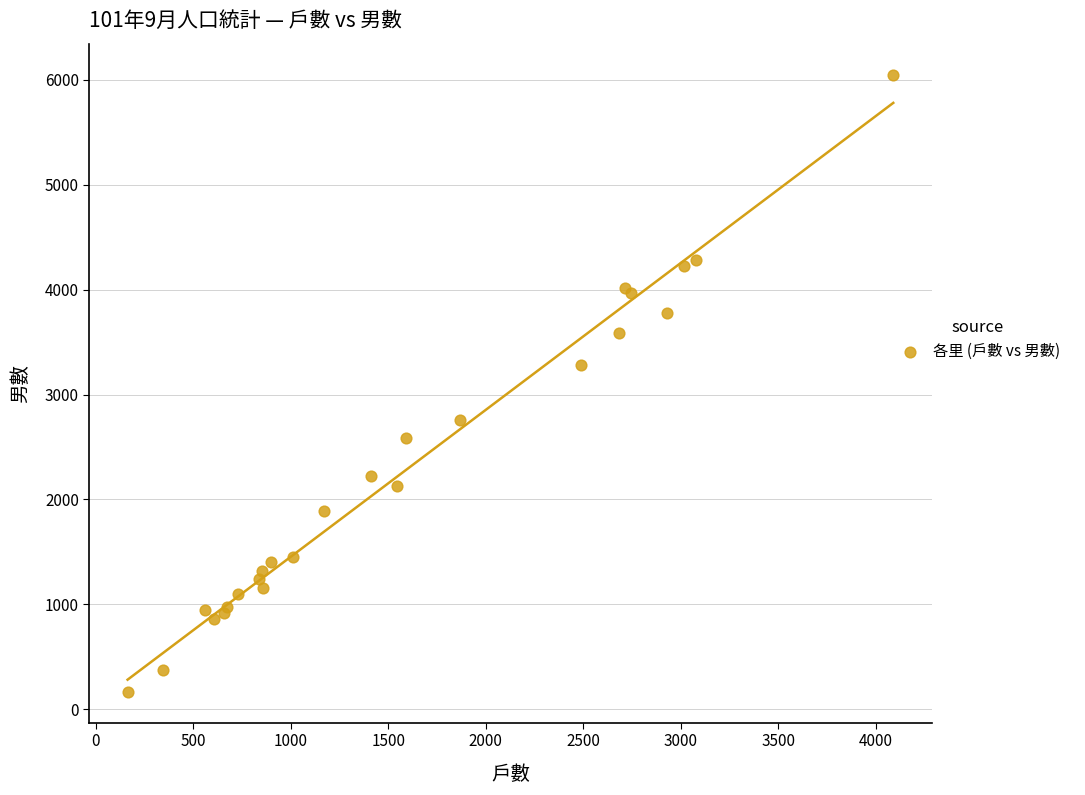

What Y value in the scatter plot is closest to 3108?

3285